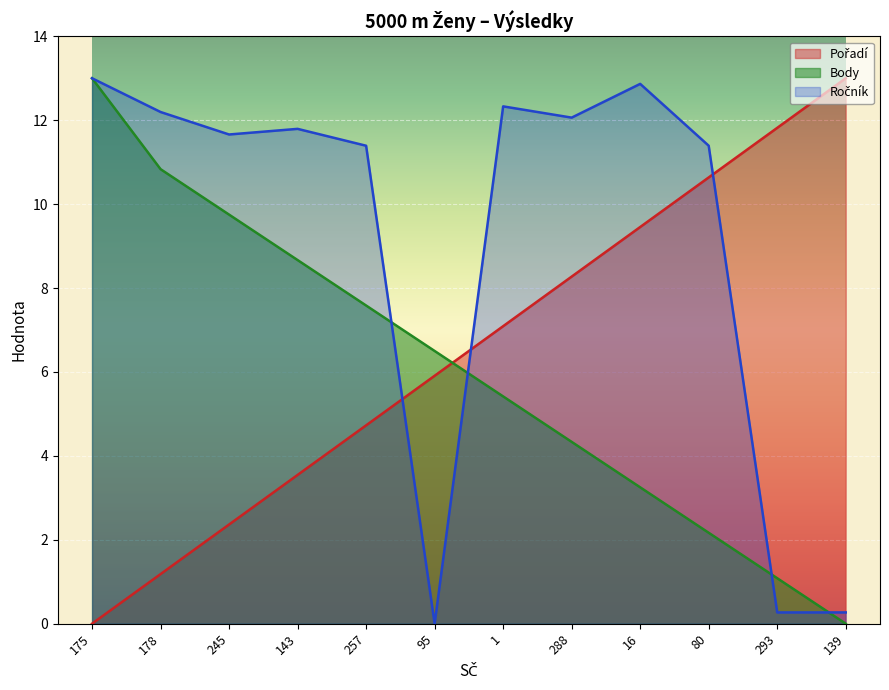

True or false: Ročník and Pořadí cross at least once.

True